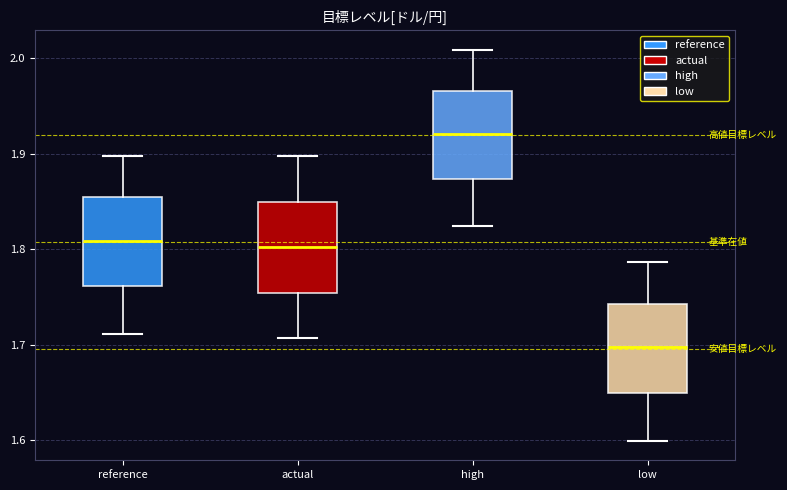

Reading left to right, read every box against the y-axis: the position of its median line, the range the box covers, and the ends of its whiskers. The values are not printed on the chart, so give them approximately, as read against the axis.

reference: median 1.81, box 1.76 to 1.85, whiskers 1.71 to 1.90
actual: median 1.80, box 1.75 to 1.85, whiskers 1.71 to 1.90
high: median 1.92, box 1.87 to 1.97, whiskers 1.82 to 2.01
low: median 1.70, box 1.65 to 1.74, whiskers 1.60 to 1.79